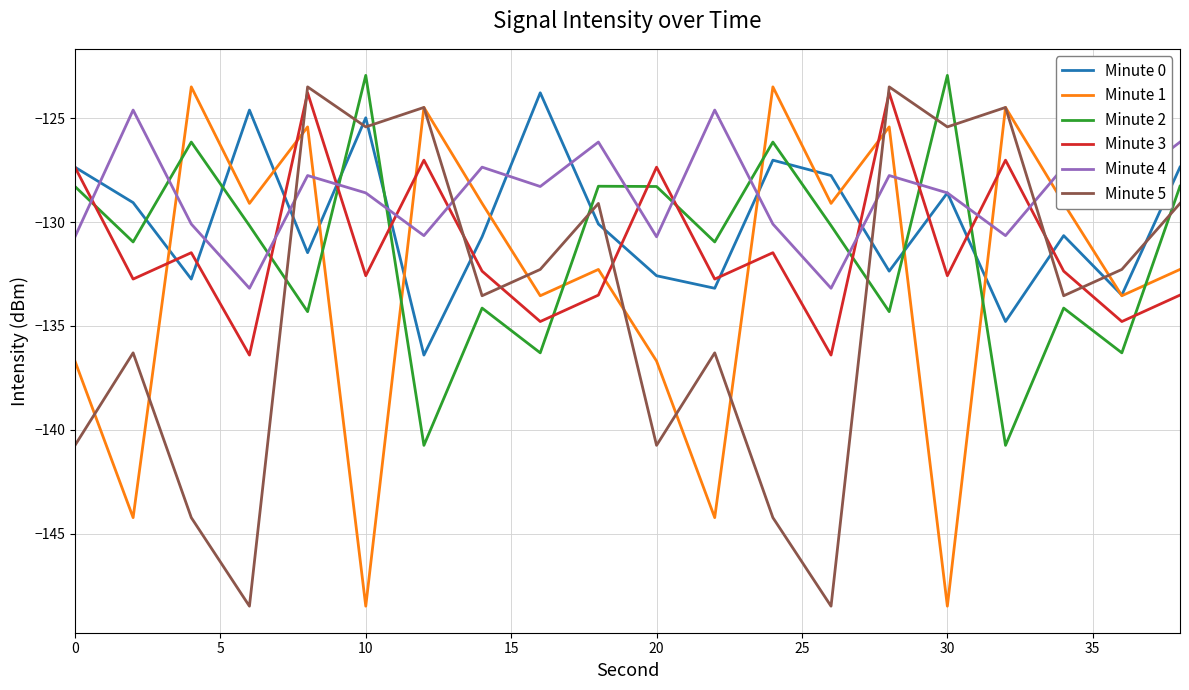

What is the smallest value displayed?

-148.5